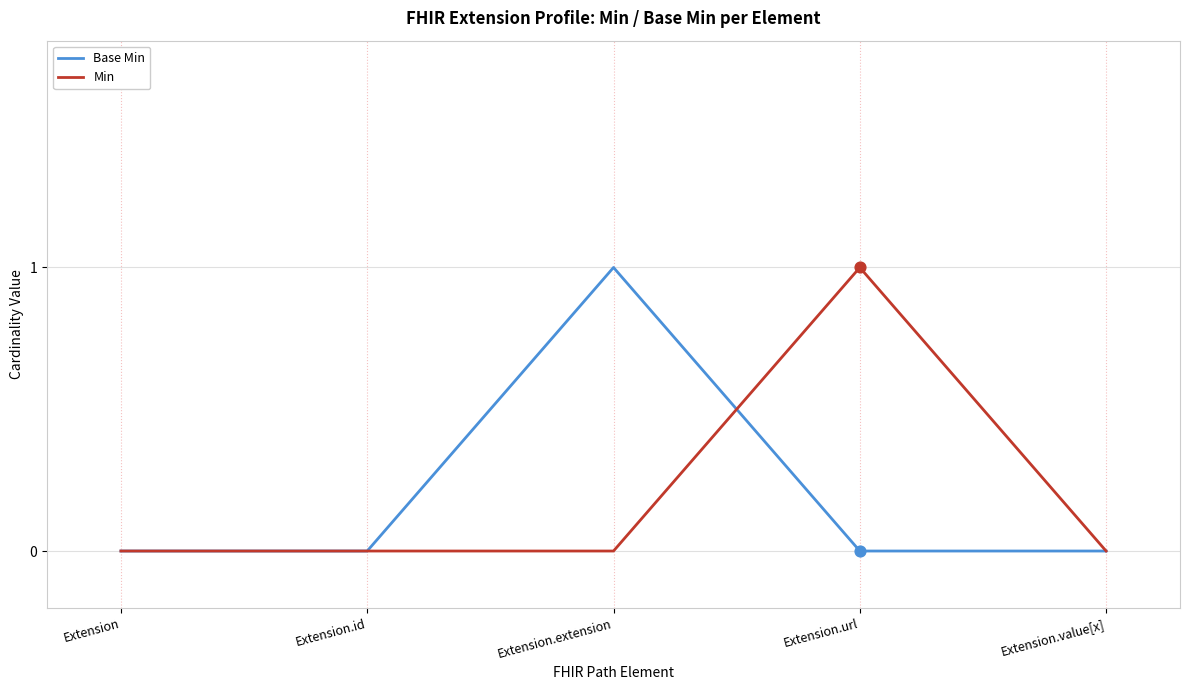

Is the value of Base Min at Extension.value[x] greater than the value of Min at Extension.url?

No